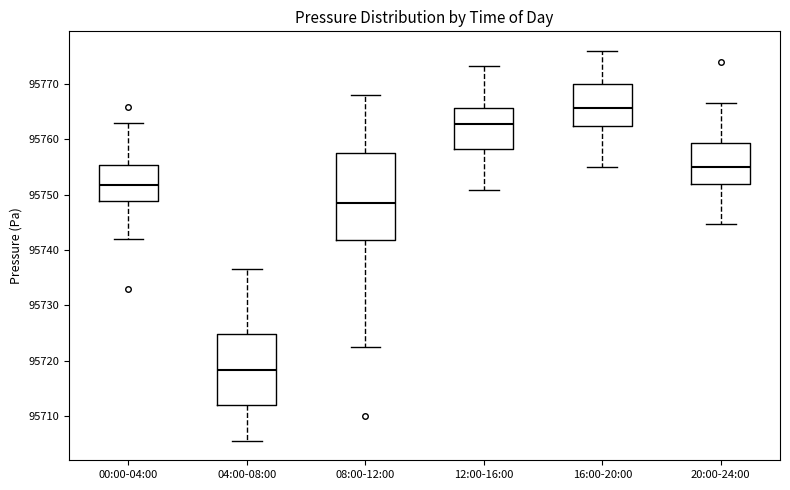

Which box's median line is the highest?

16:00-20:00